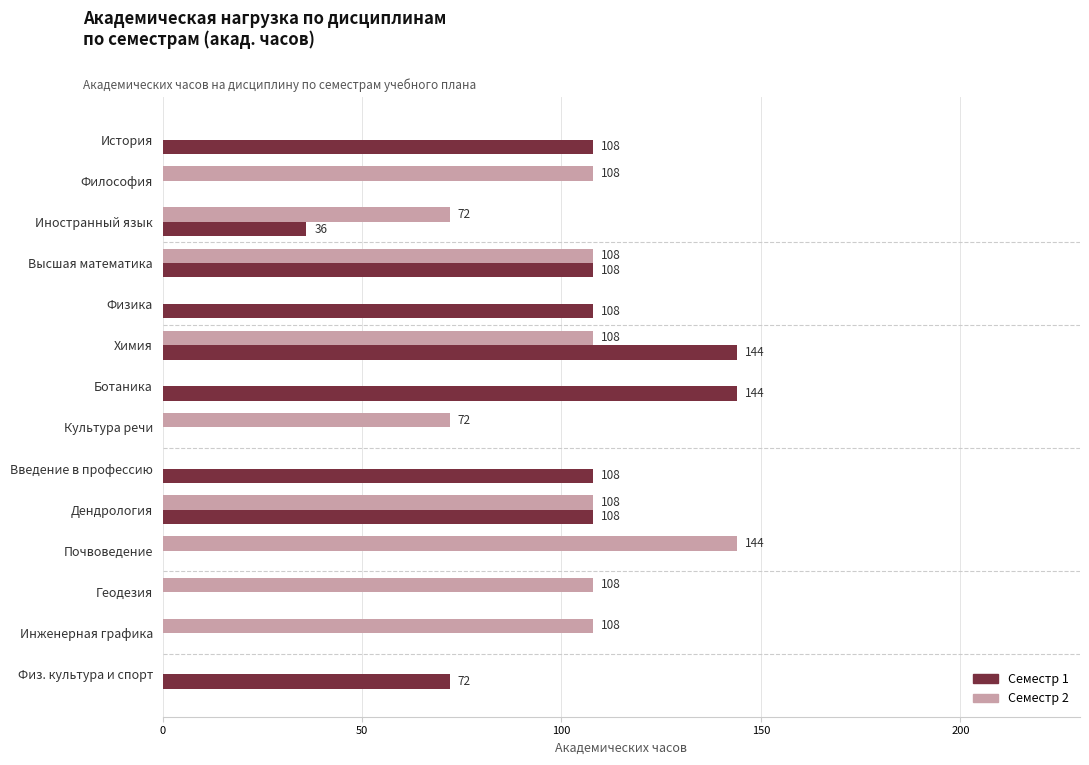

What is the sum of the Семестр 1 values at Философия and Высшая математика?

108